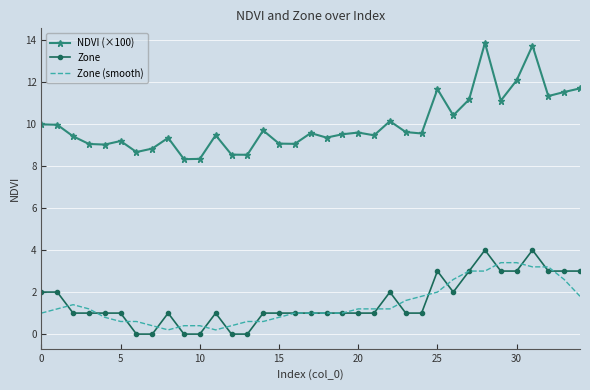

What is the lowest value of the NDVI (×100) series?

8.3